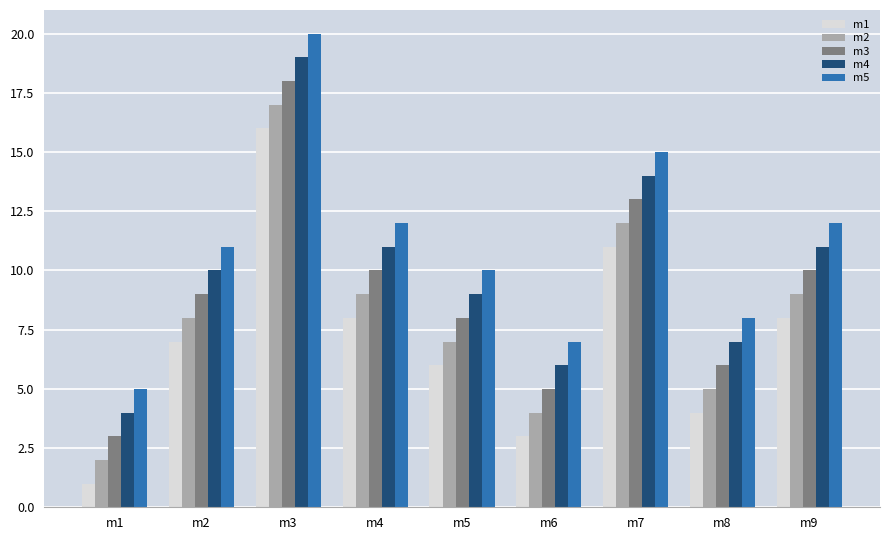

Which category has the lowest value across all series?

m1